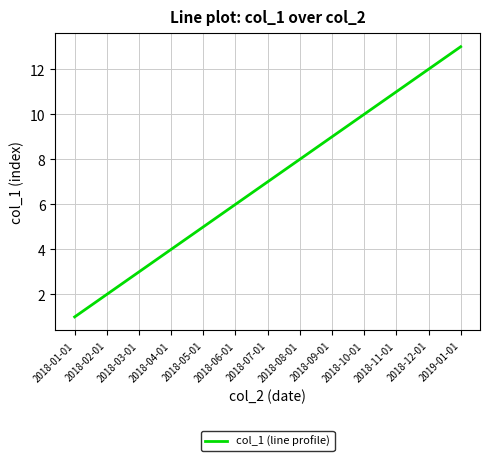

Reading left to right, extract all data points from this chart.

2018-01-01=1	2018-02-01=2	2018-03-01=3	2018-04-01=4	2018-05-01=5	2018-06-01=6	2018-07-01=7	2018-08-01=8	2018-09-01=9	2018-10-01=10	2018-11-01=11	2018-12-01=12	2019-01-01=13